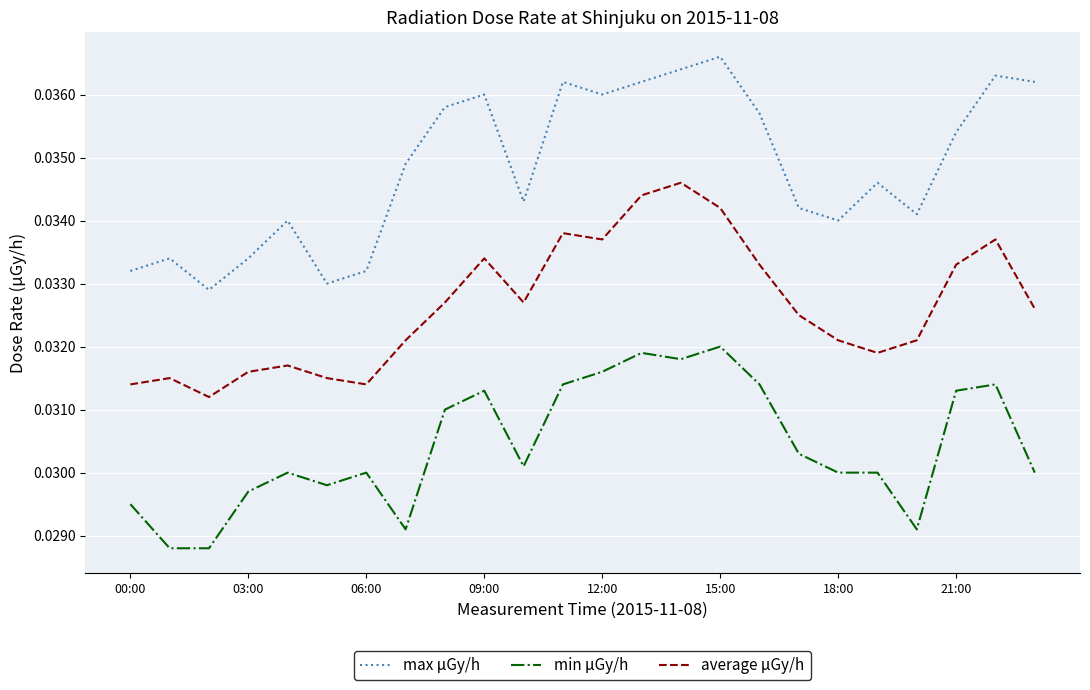

True or false: average μGy/h and max μGy/h intersect in this chart.

False